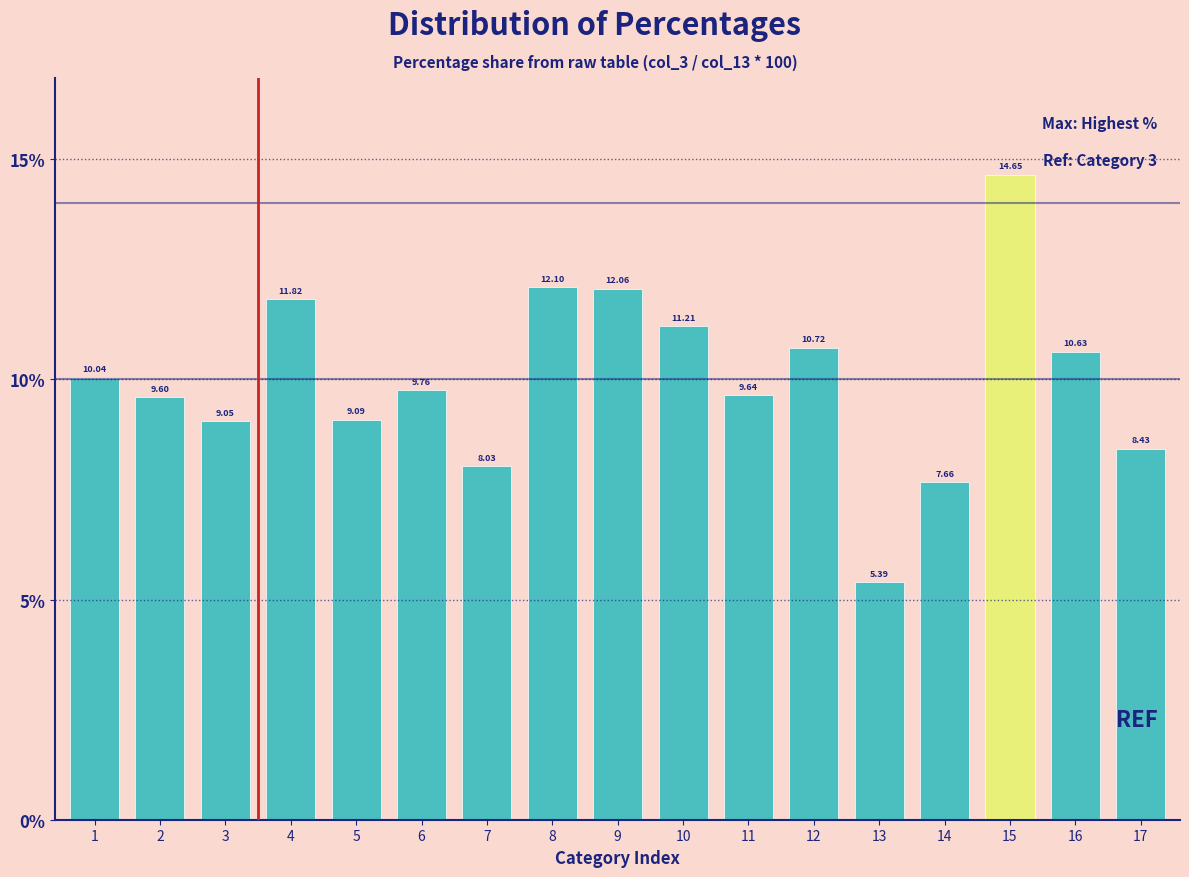

What is the difference between the second highest and second lowest values?

4.4